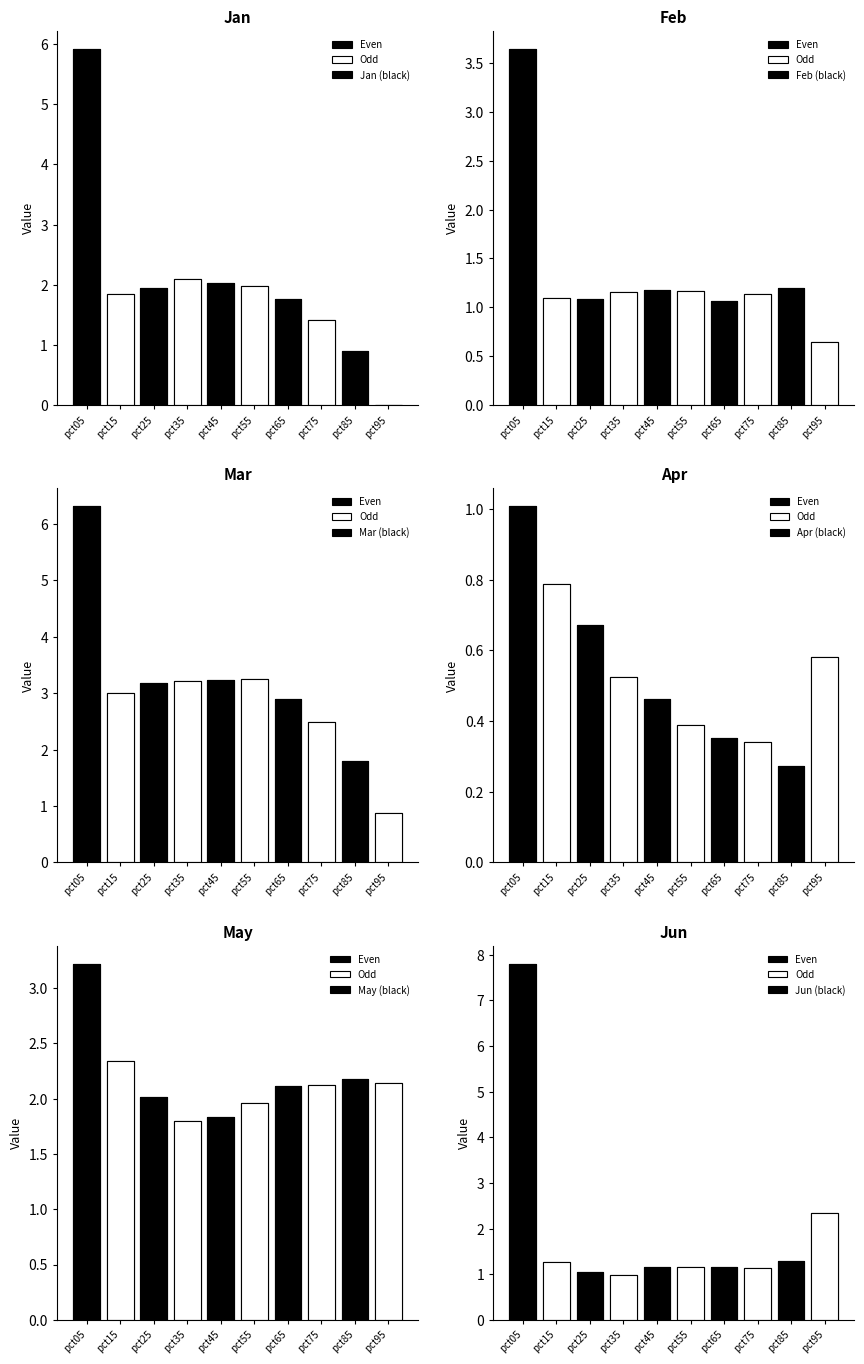

List the labels in order of Feb value, largest first.

pct05, pct85, pct45, pct55, pct35, pct75, pct15, pct25, pct65, pct95